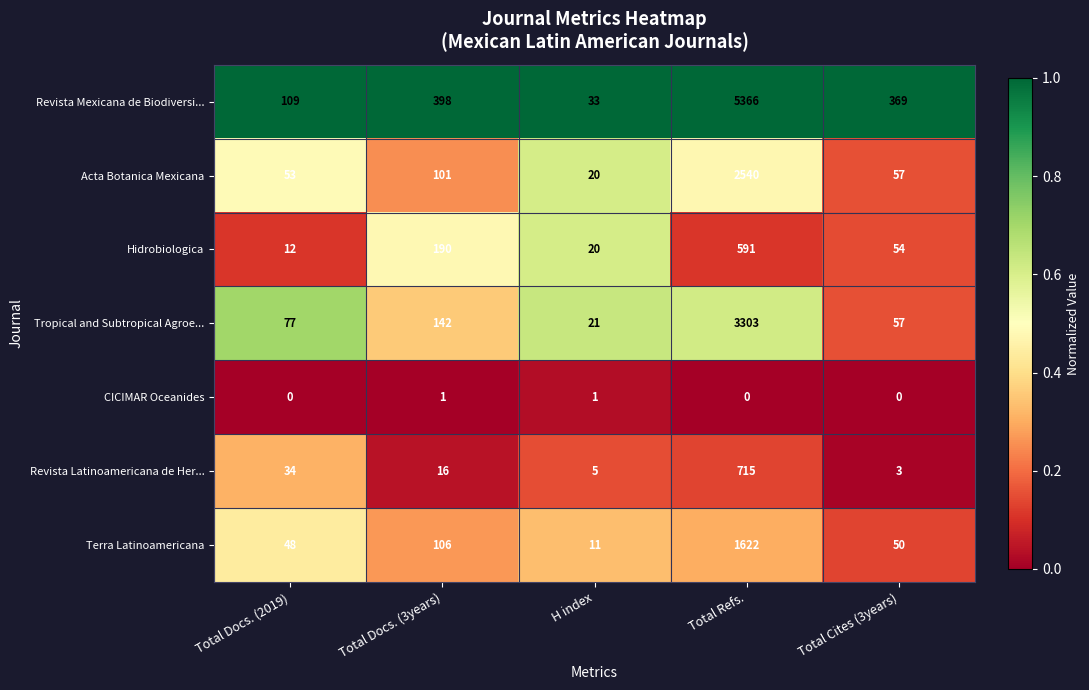

What is the difference between the maximum and second lowest values in the Terra Latinoamericana series?

1574